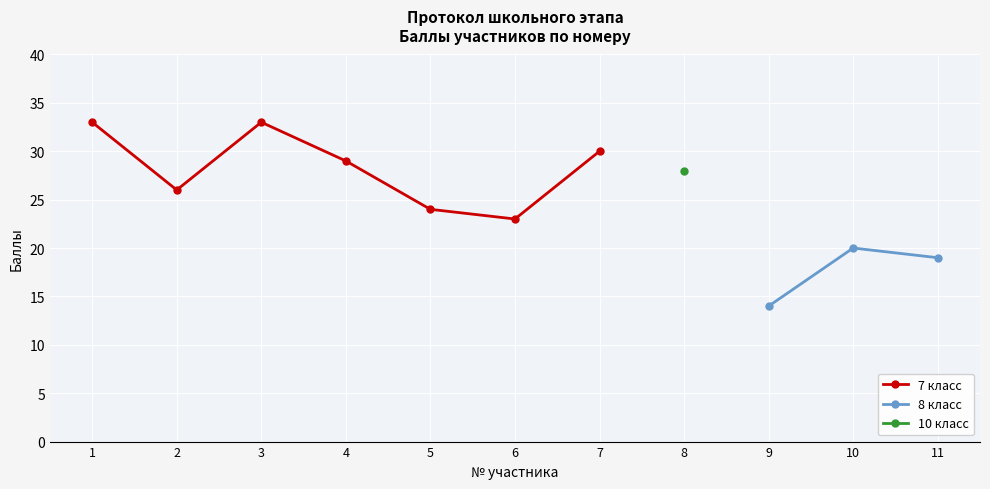

Where is the first local minimum?

2